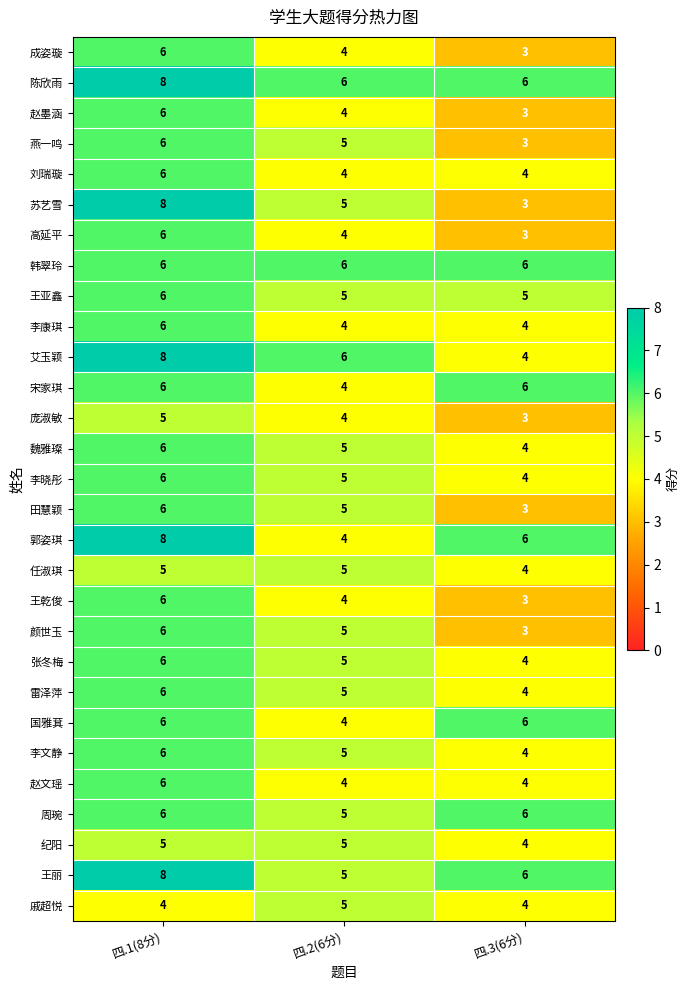

Which series has the largest range (max minus min)?

苏艺雪